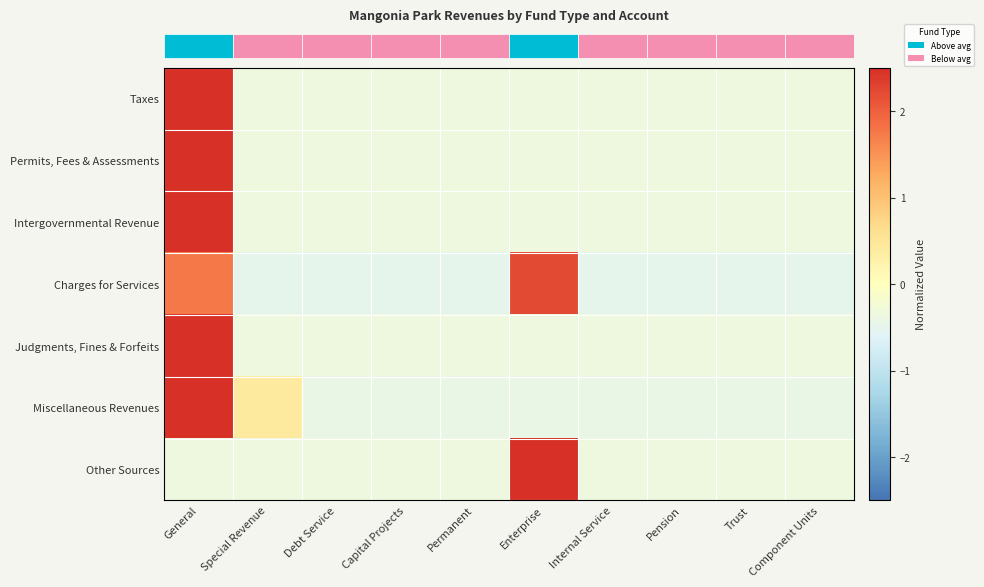

What is the greatest value displayed?

3.0